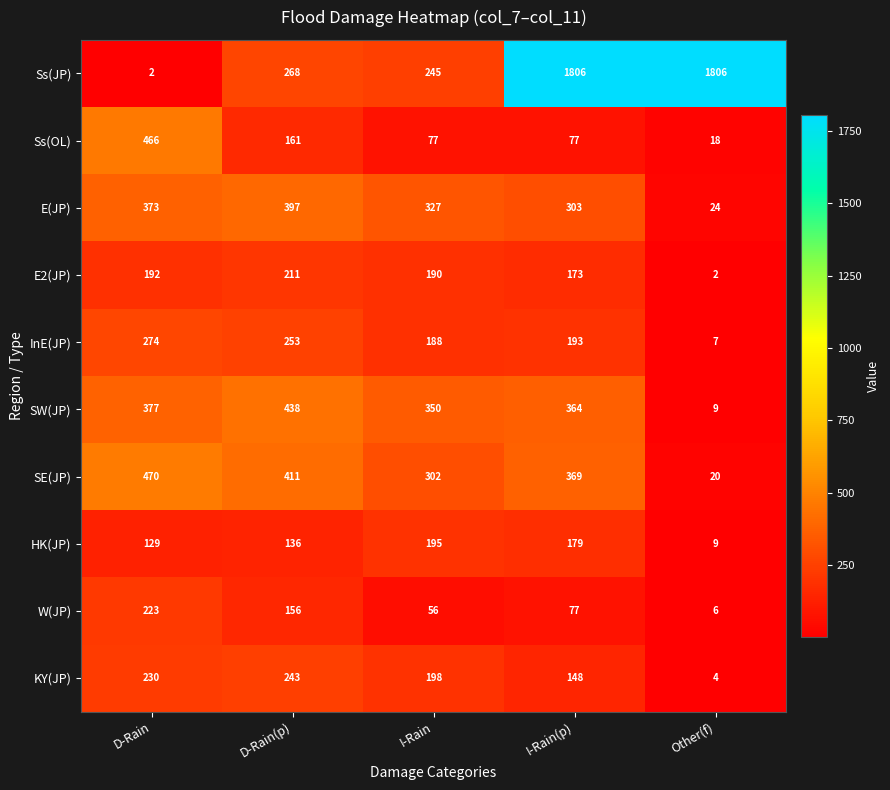

What is the maximum value shown in the chart?

1806